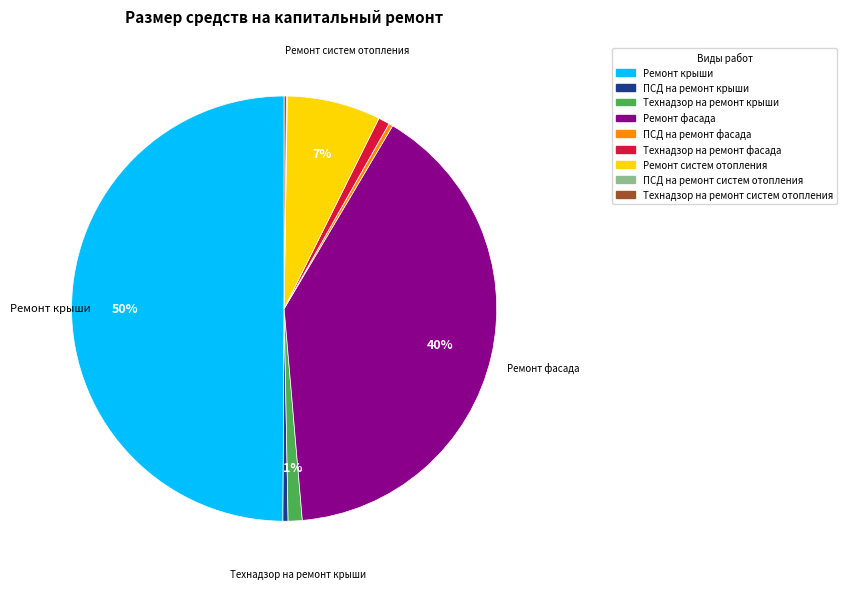

To the nearest percent, what is the average slice percentage?

11%